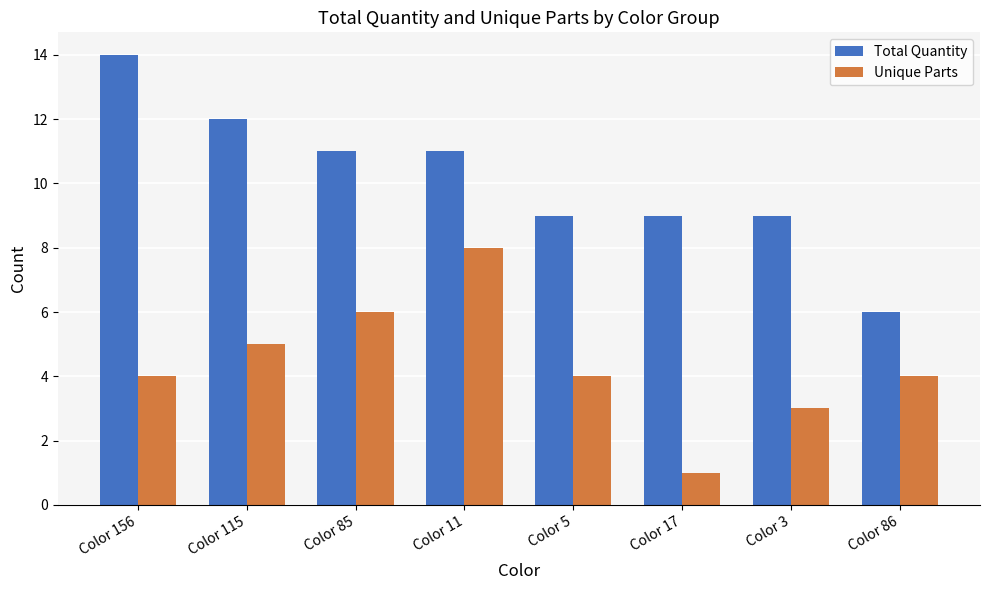

What is the average value of the Total Quantity series?

10